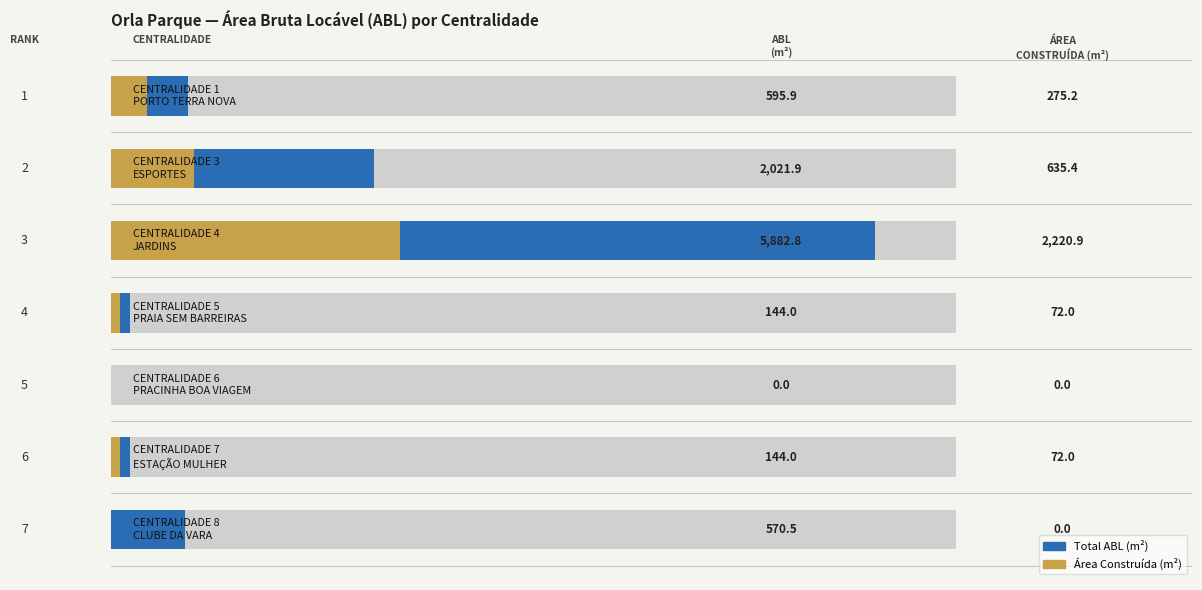

What are all the series names shown in the legend?

Total ABL (m²), Área Construída (m²)